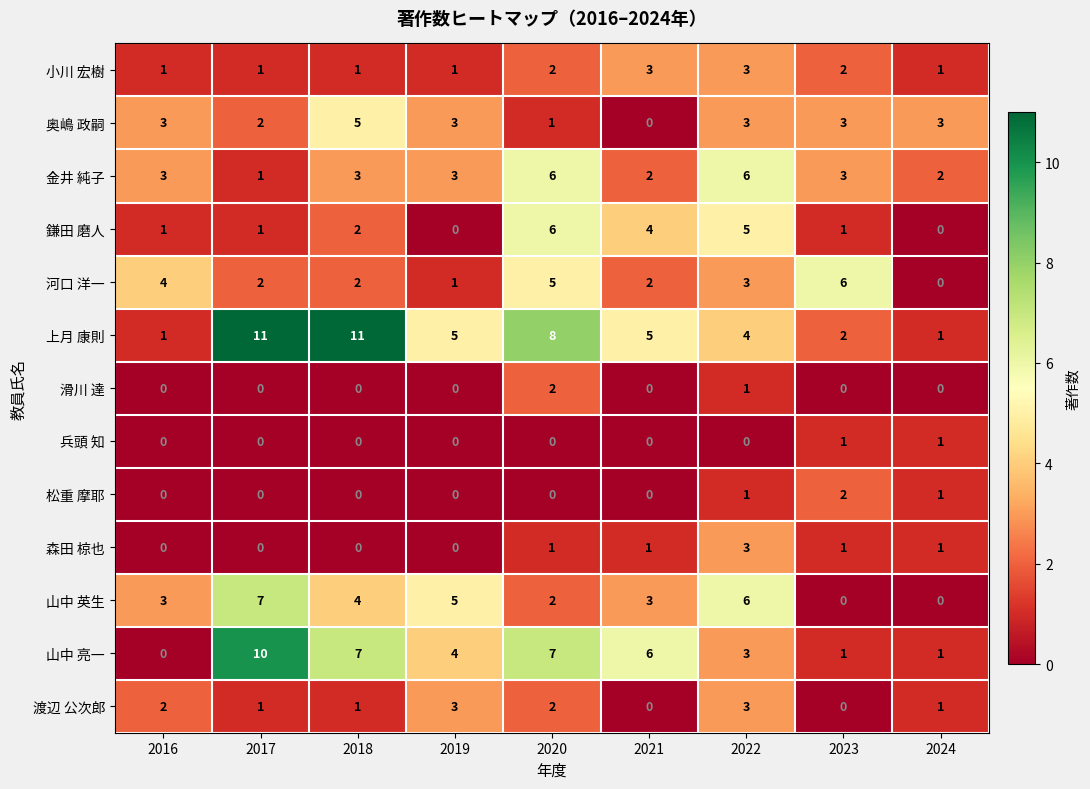

Is it true that 滑川 達 equals 1 at 2019?

False